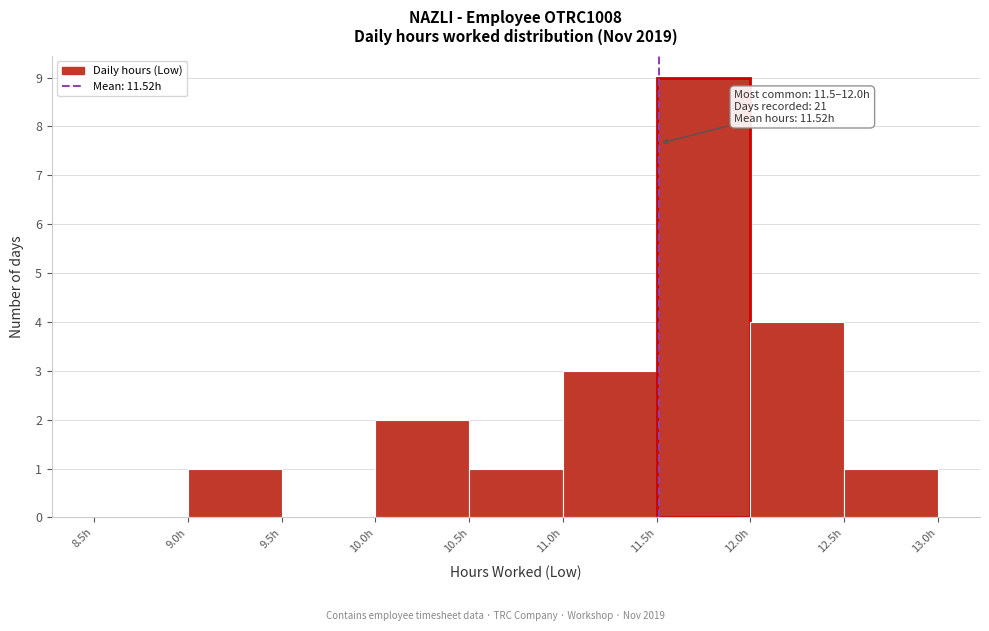

Which range on the x-axis has the tallest bar?

11.5 to 12.0